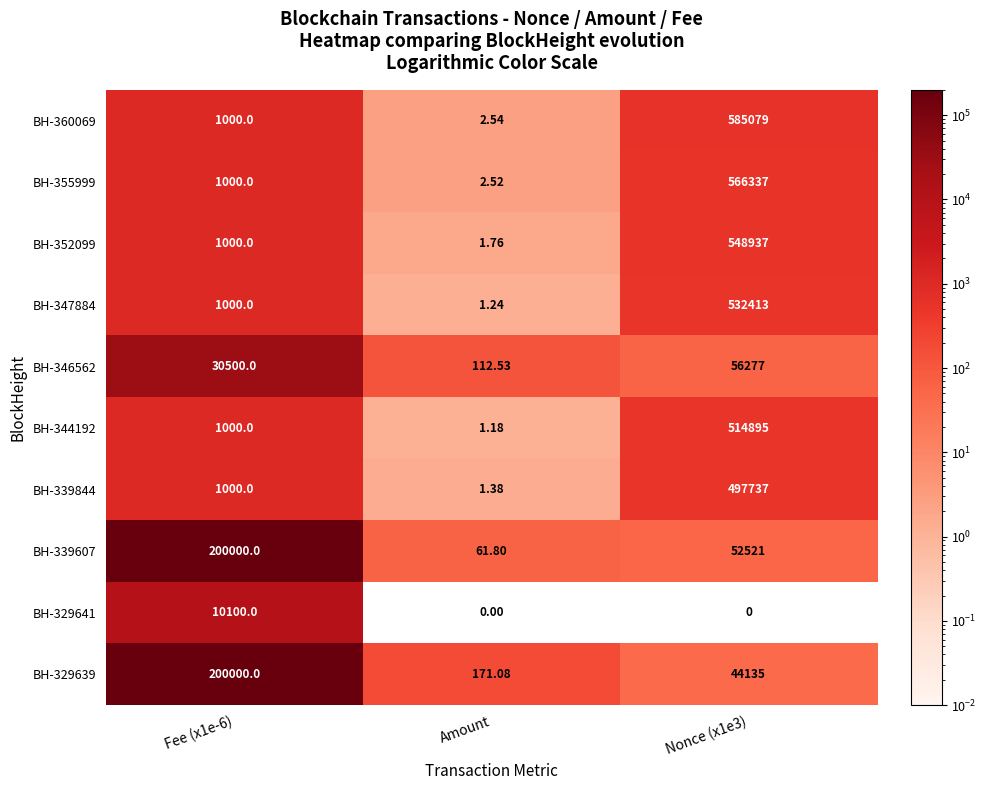

At which label does BH-352099 reach its minimum?

Amount